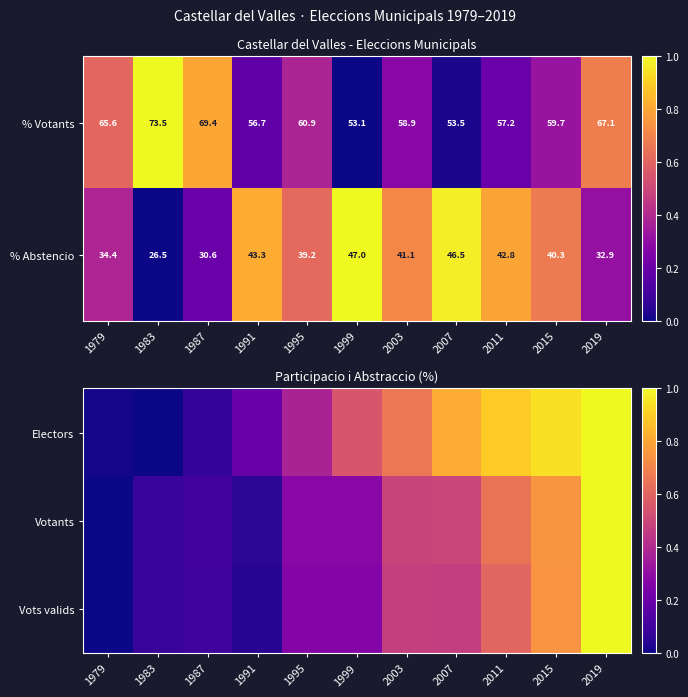

At which category does the chart reach its minimum across all series?

1983